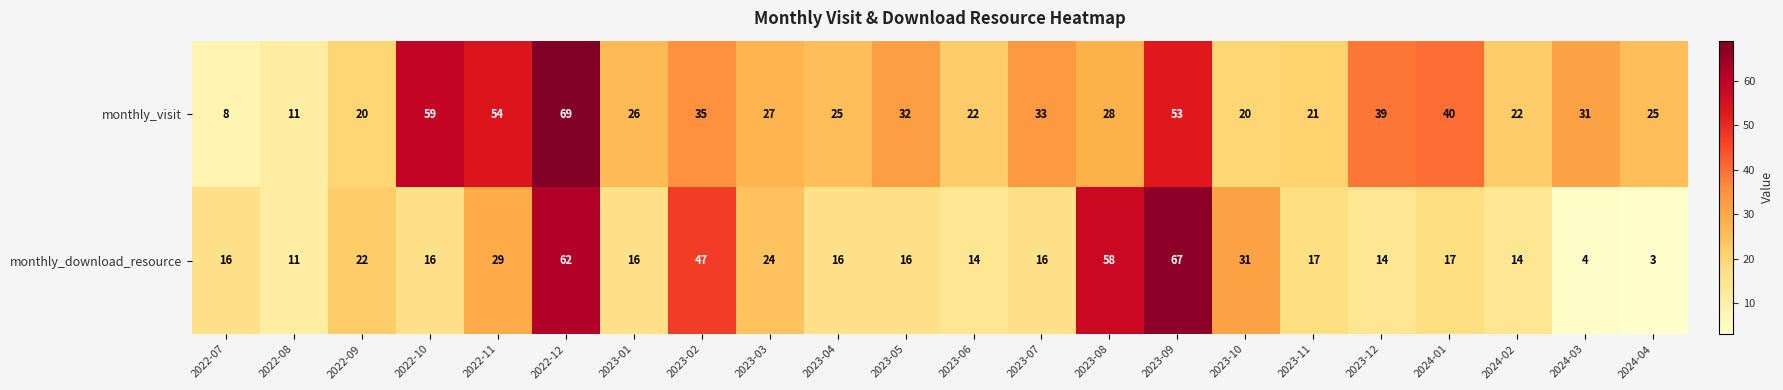

At which category is the sum across all series the highest?

2022-12